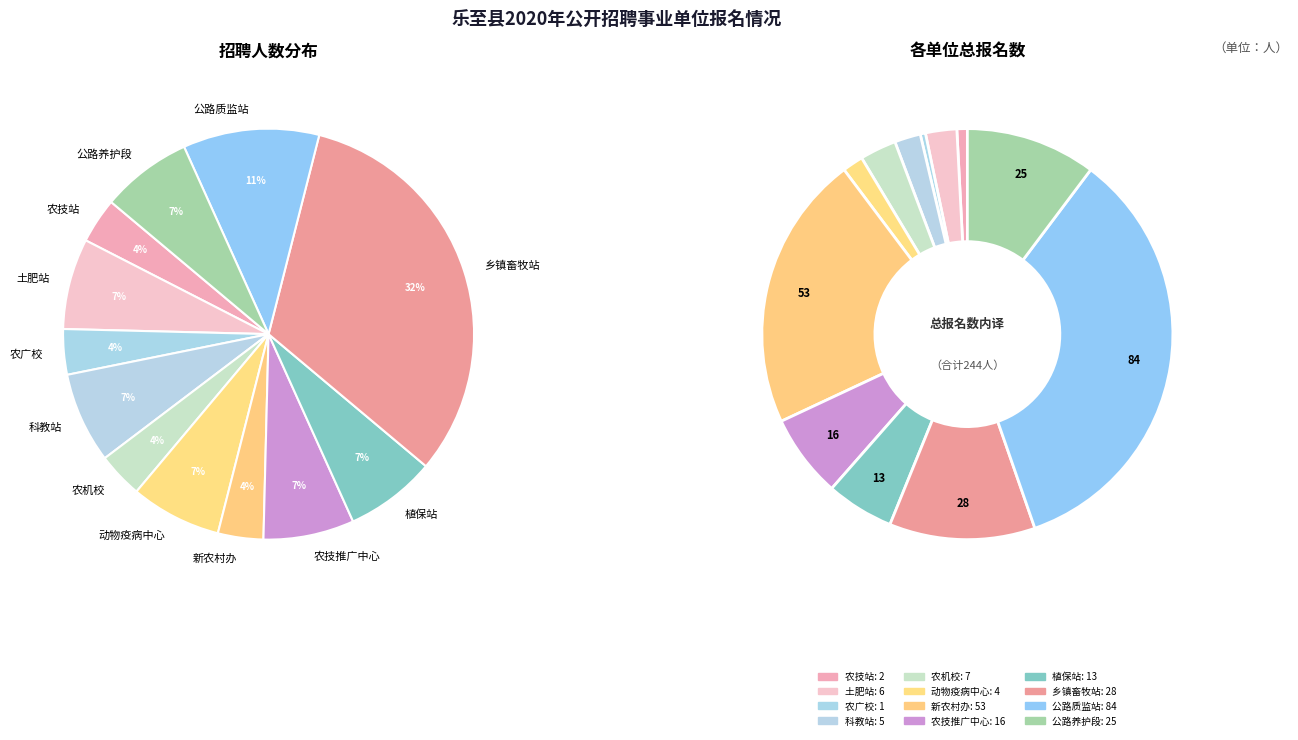

To the nearest percent, what is the difference between the 乐至县乡镇畜牧站 and 乐至县社会主义新农村建设推进办公室 slice percentages?

29%